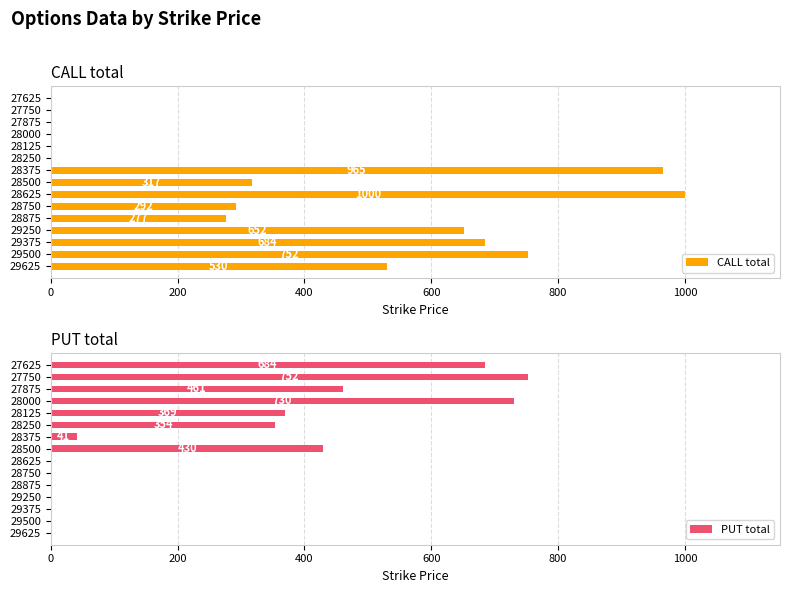

What is the difference between the second highest and minimum values in the CALL total series?

965